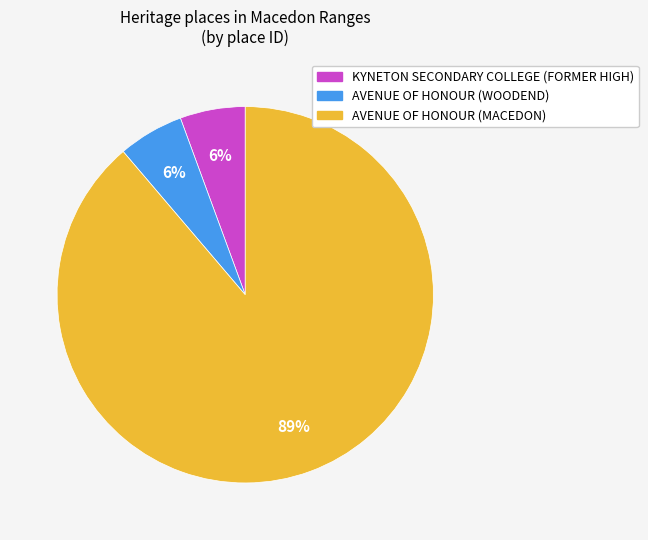

The KYNETON SECONDARY COLLEGE (FORMER HIGH) slice represents 20% of the pie. True or false?

False